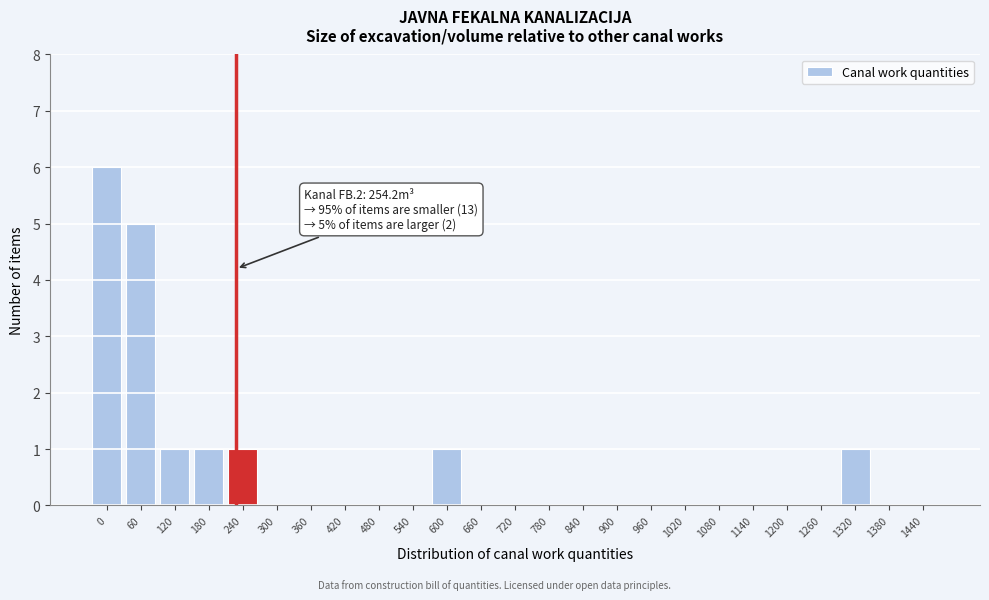

Reading left to right, transcribe all the data shown in this chart.

0=6	60=5	120=1	180=1	240=1	300=0	360=0	420=0	480=0	540=0	600=1	660=0	720=0	780=0	840=0	900=0	960=0	1020=0	1080=0	1140=0	1200=0	1260=0	1320=1	1380=0	1440=0